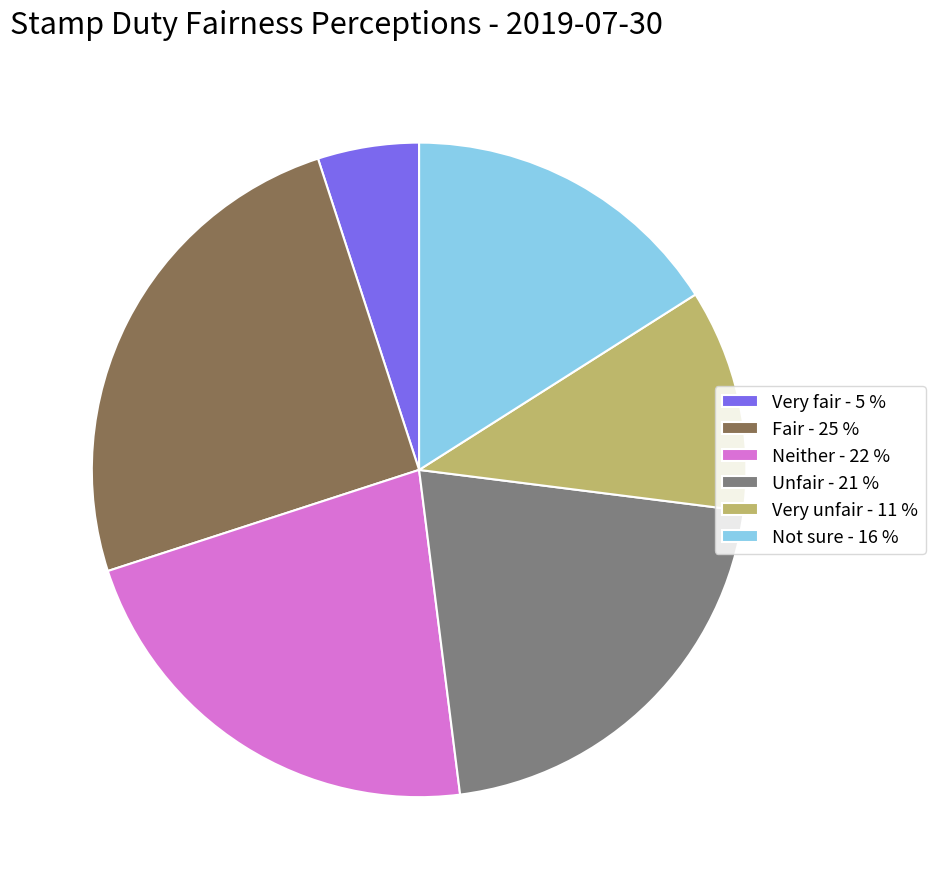

The Very unfair slice represents 11% of the pie. True or false?

True